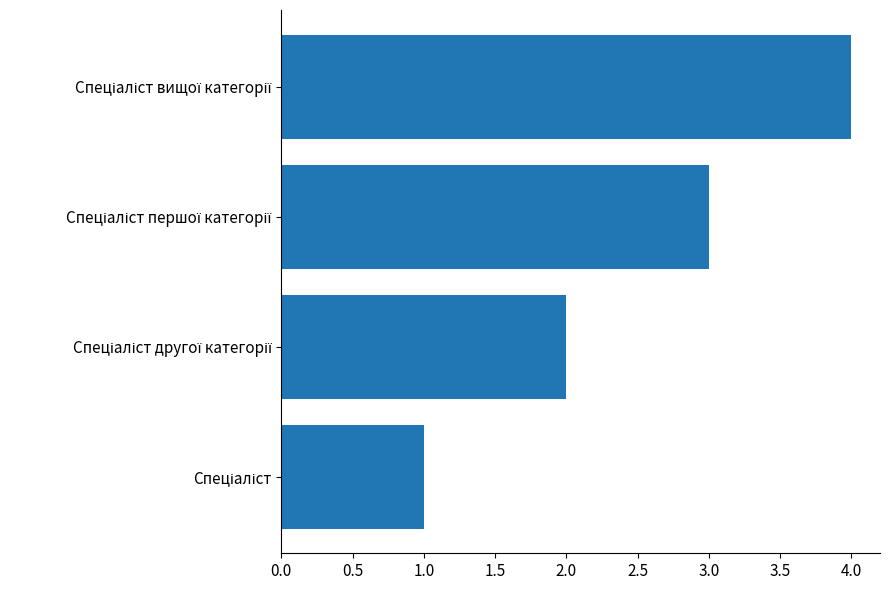

How many values are below 3?

2